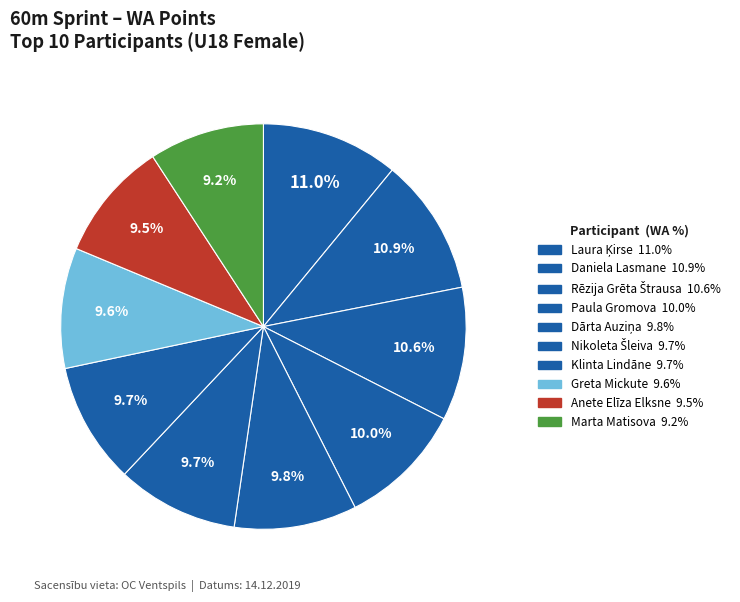

To the nearest percent, what percentage of the pie is Paula Gromova?

10%